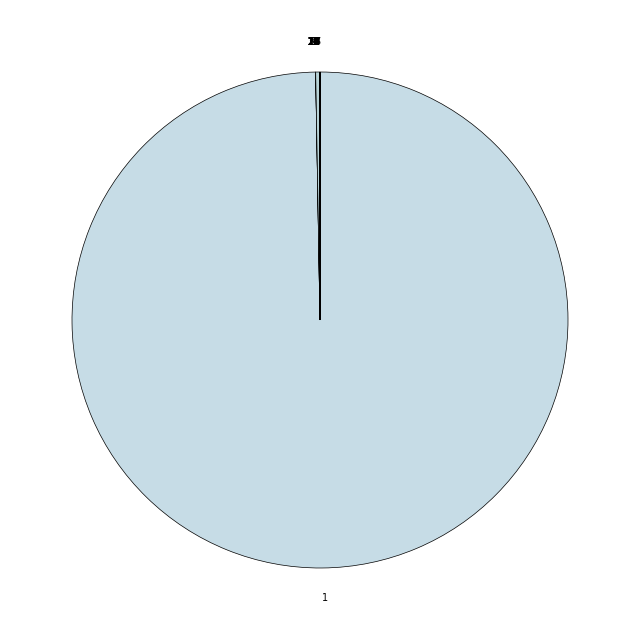

Is there any slice that represents more than half of the pie?

Yes